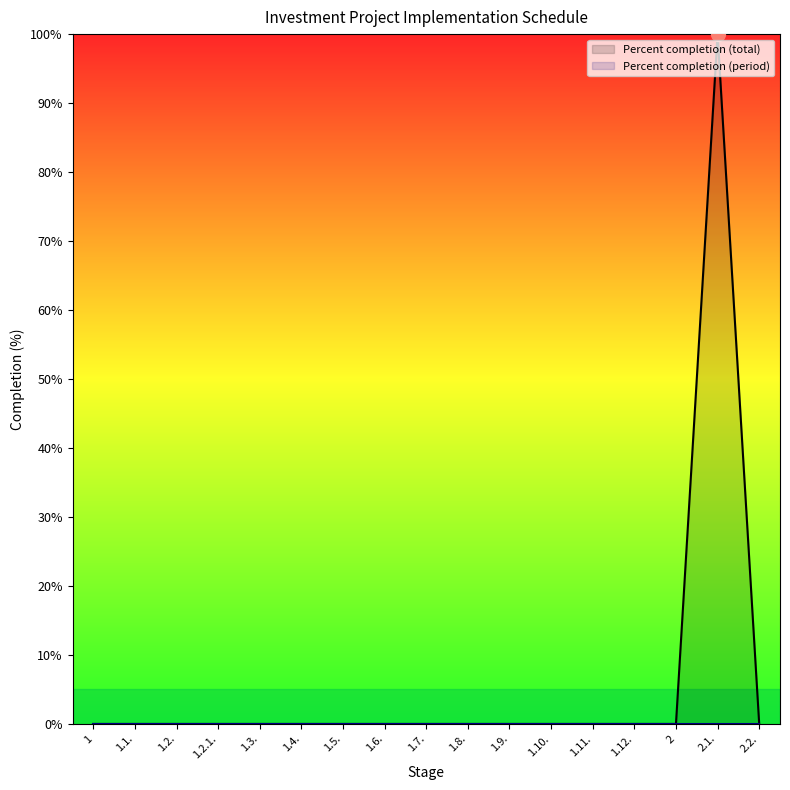

True or false: the data shows 0 at 1.12..

True